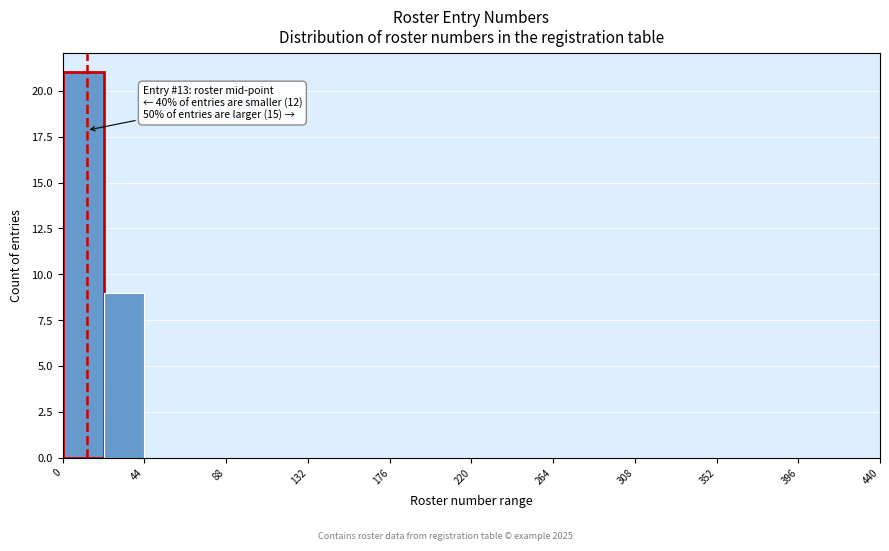

Over which range of the x-axis is the bar tallest?

0 to 22